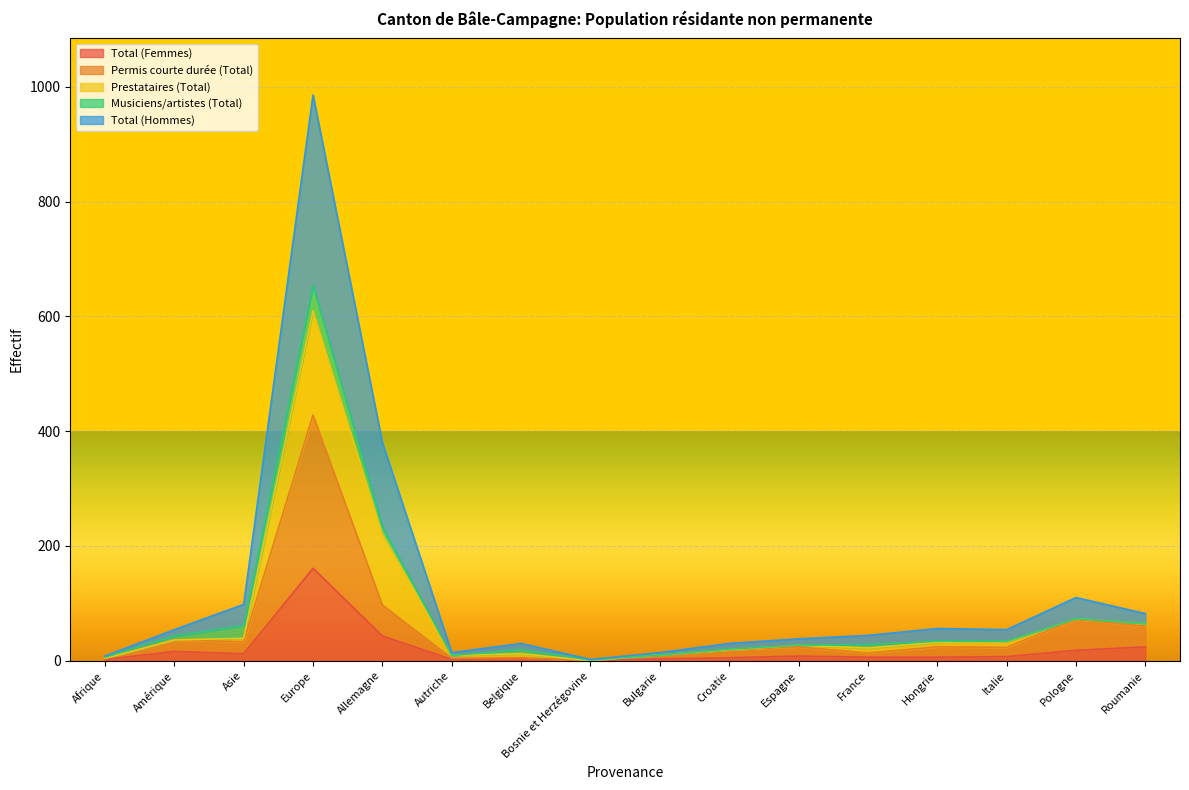

How many lines are shown in the chart?

5